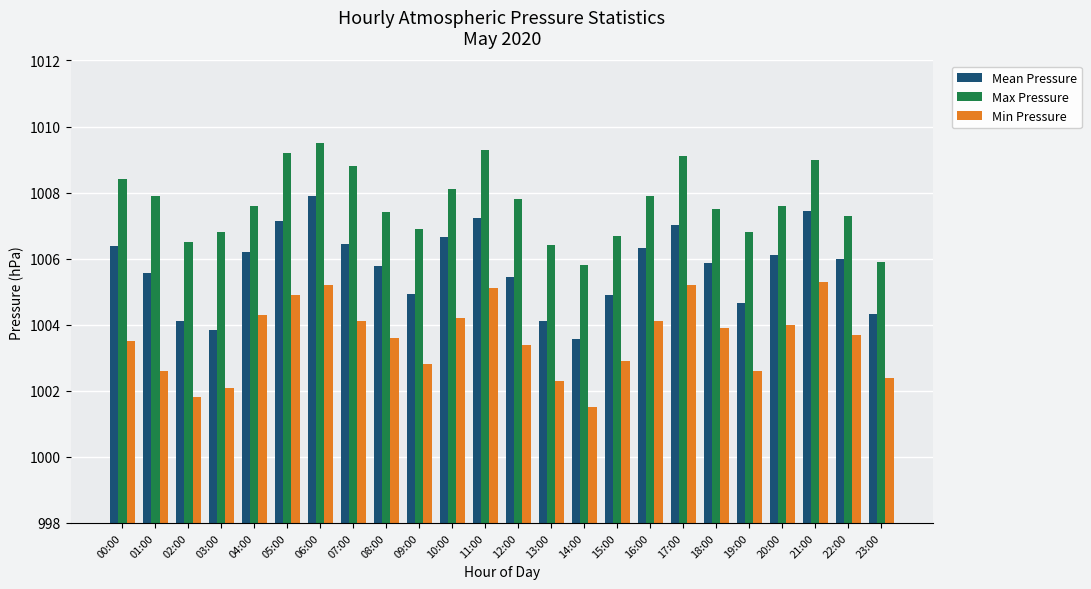

How many data points in Min Pressure are less than 1003?

9